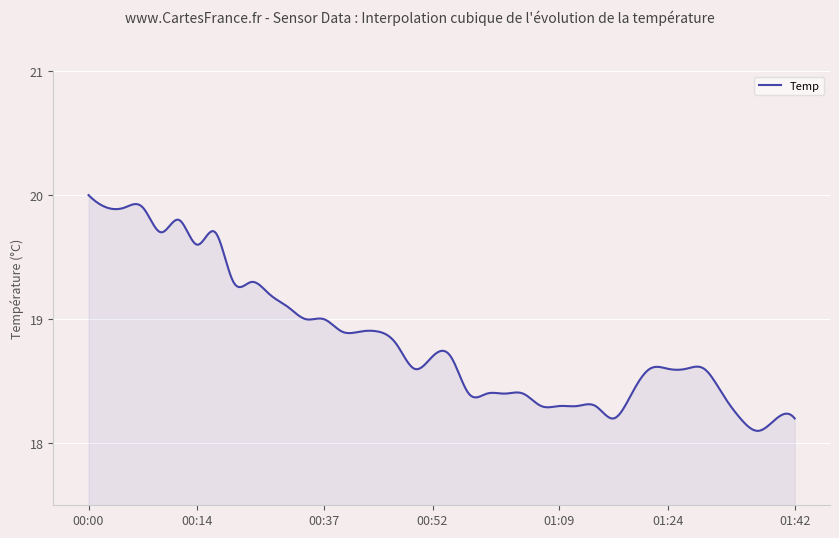

What is the difference between the maximum and minimum values?

1.9